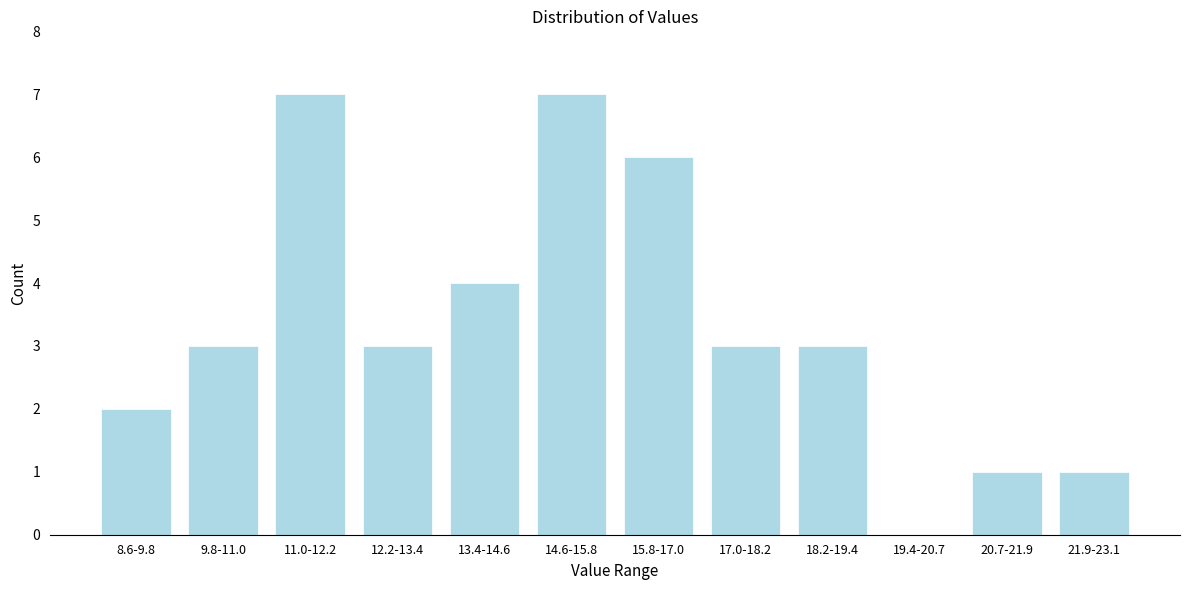

Reading left to right, extract all data points from this chart.

8.6-9.8=2	9.8-11.0=3	11.0-12.2=7	12.2-13.4=3	13.4-14.6=4	14.6-15.8=7	15.8-17.0=6	17.0-18.2=3	18.2-19.4=3	19.4-20.7=0	20.7-21.9=1	21.9-23.1=1